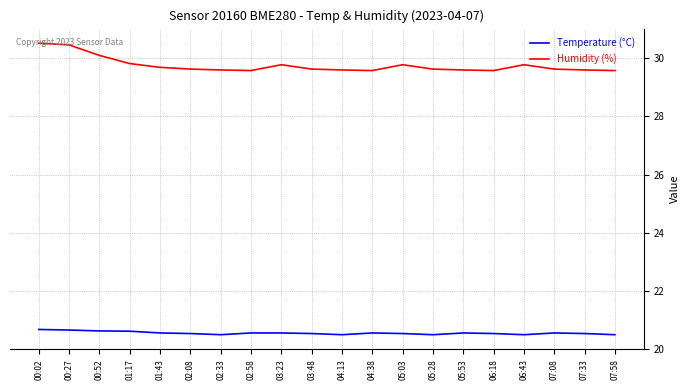

The value of Humidity (%) at 03:48 is 20.2. True or false?

False